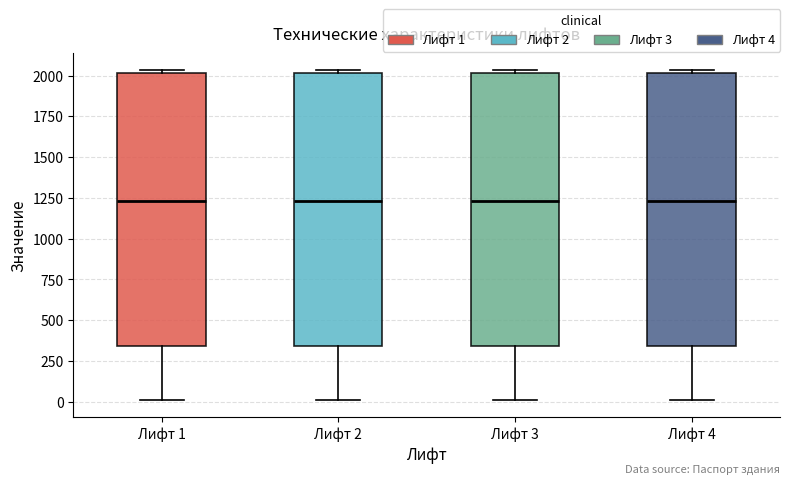

Reading left to right, read every box against the y-axis: the position of its median line, the range the box covers, and the ends of its whiskers. The values are not printed on the chart, so give them approximately, as read against the axis.

Лифт 1: median 1250, box 350 to 2000, whiskers 0 to 2050
Лифт 2: median 1250, box 350 to 2000, whiskers 0 to 2050
Лифт 3: median 1250, box 350 to 2000, whiskers 0 to 2050
Лифт 4: median 1250, box 350 to 2000, whiskers 0 to 2050